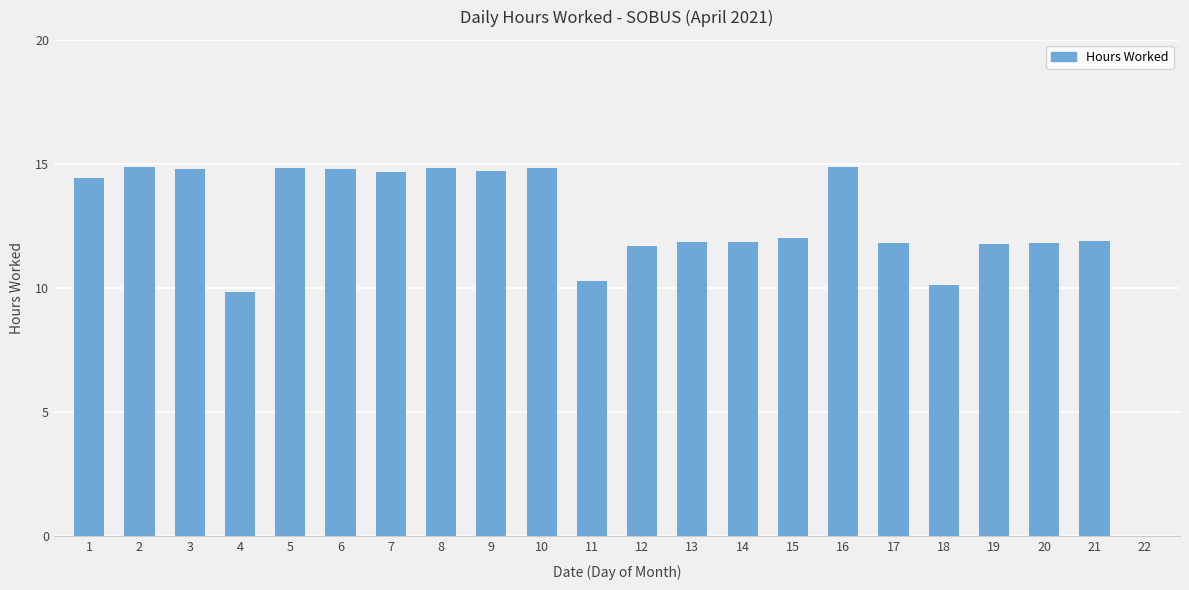

Are the bars horizontal?

No